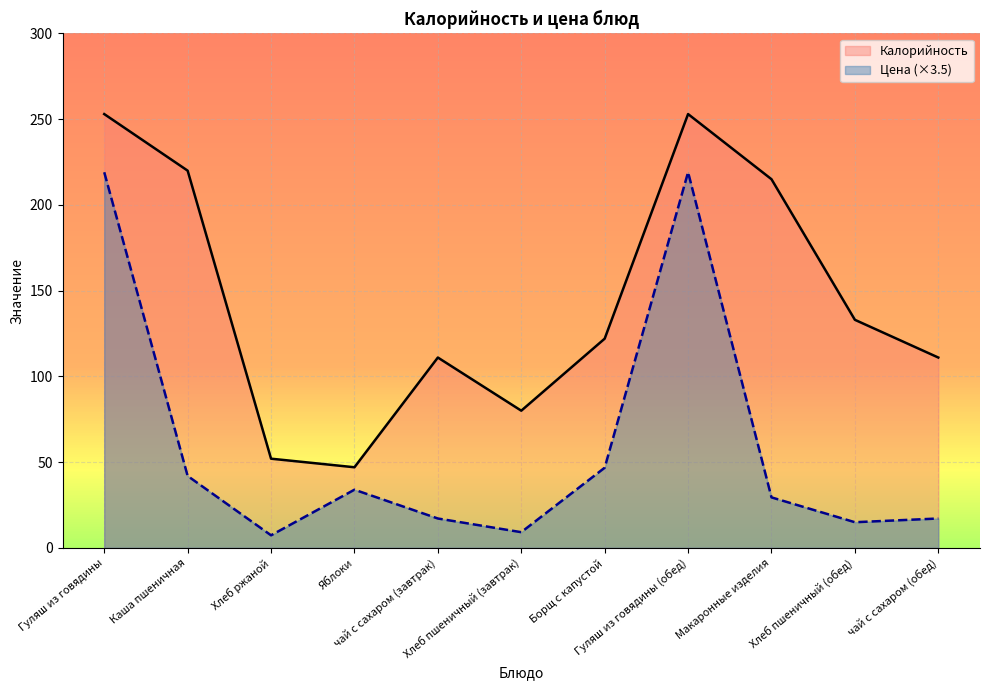

Where is the first local minimum for Цена?

Хлеб ржаной